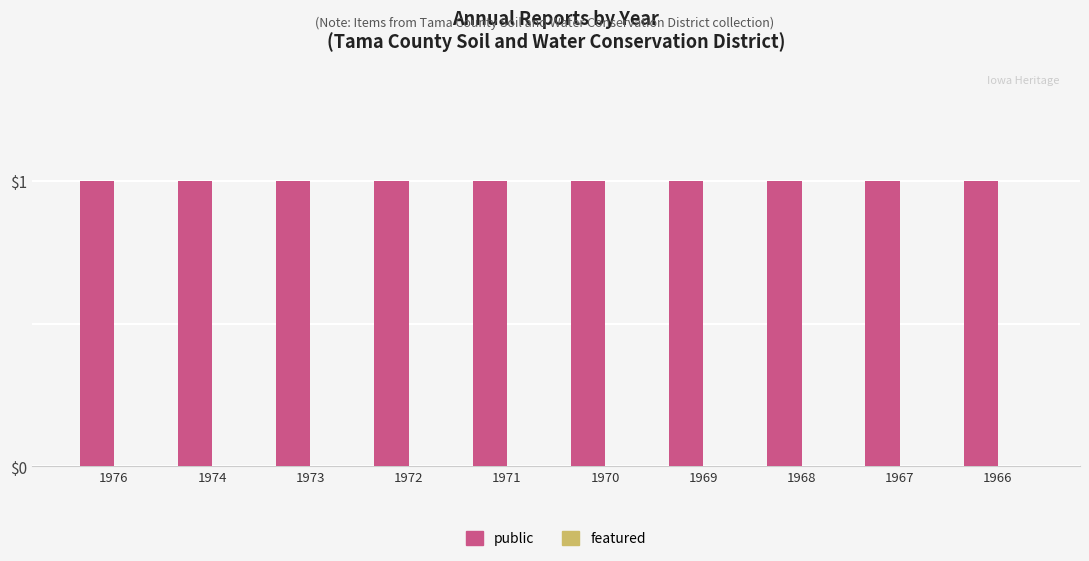

At which category is the sum across all series the highest?

1976